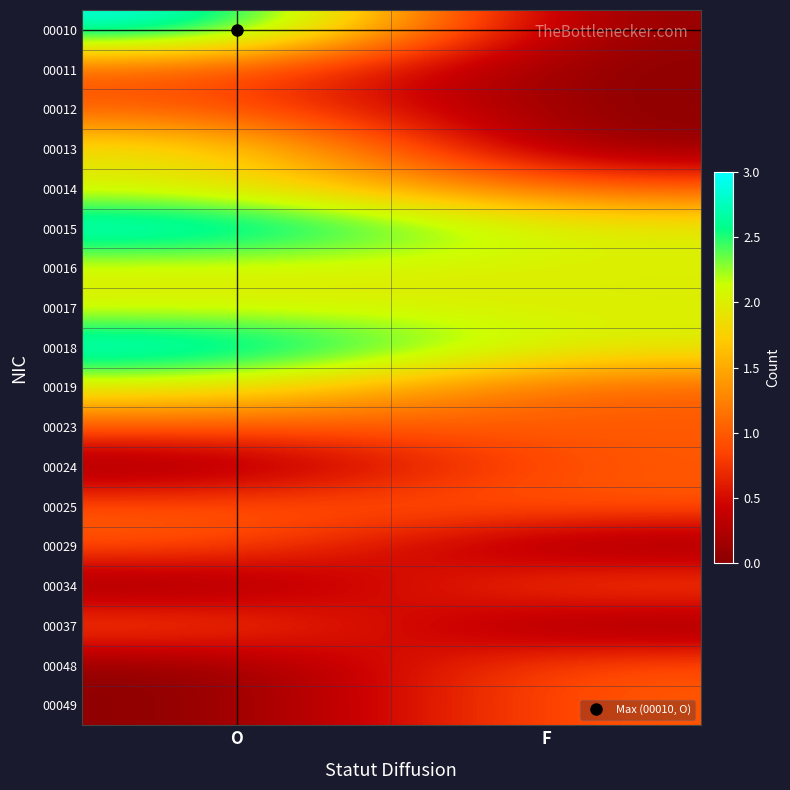

What is the spread (max minus min) of values at O?

3